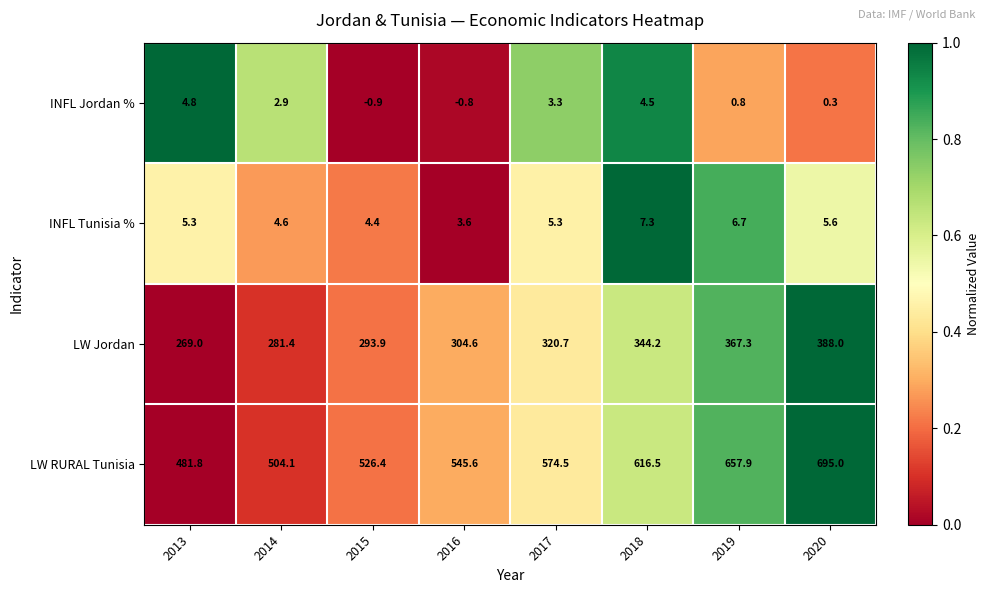

Is it true that LW RURAL Tunisia equals 616.5 at 2018?

True